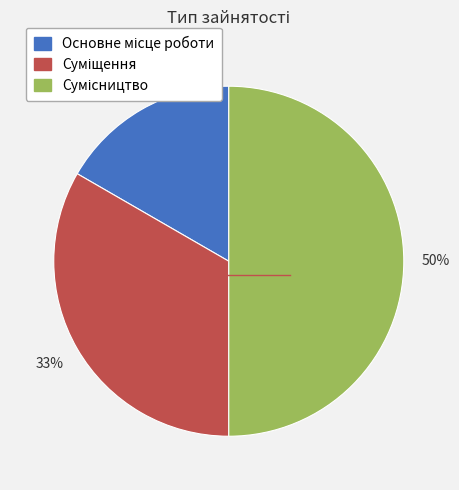

To the nearest percent, what is the difference between the largest and smallest slice percentages?

33%